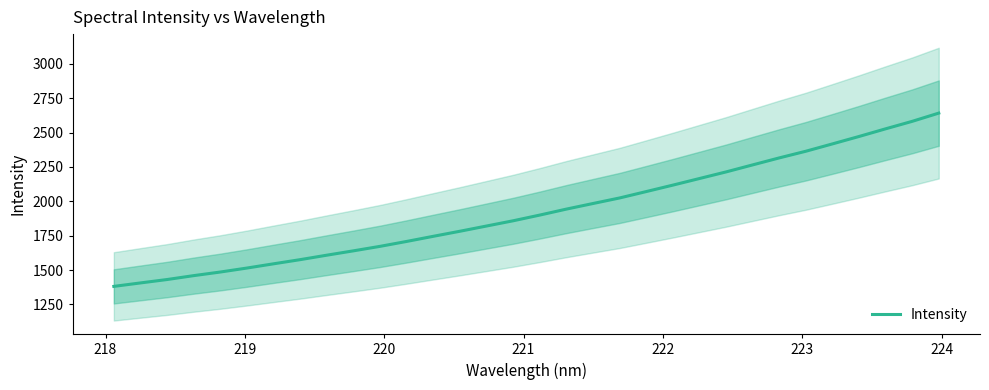

What is the minimum value for Intensity?

1381.1